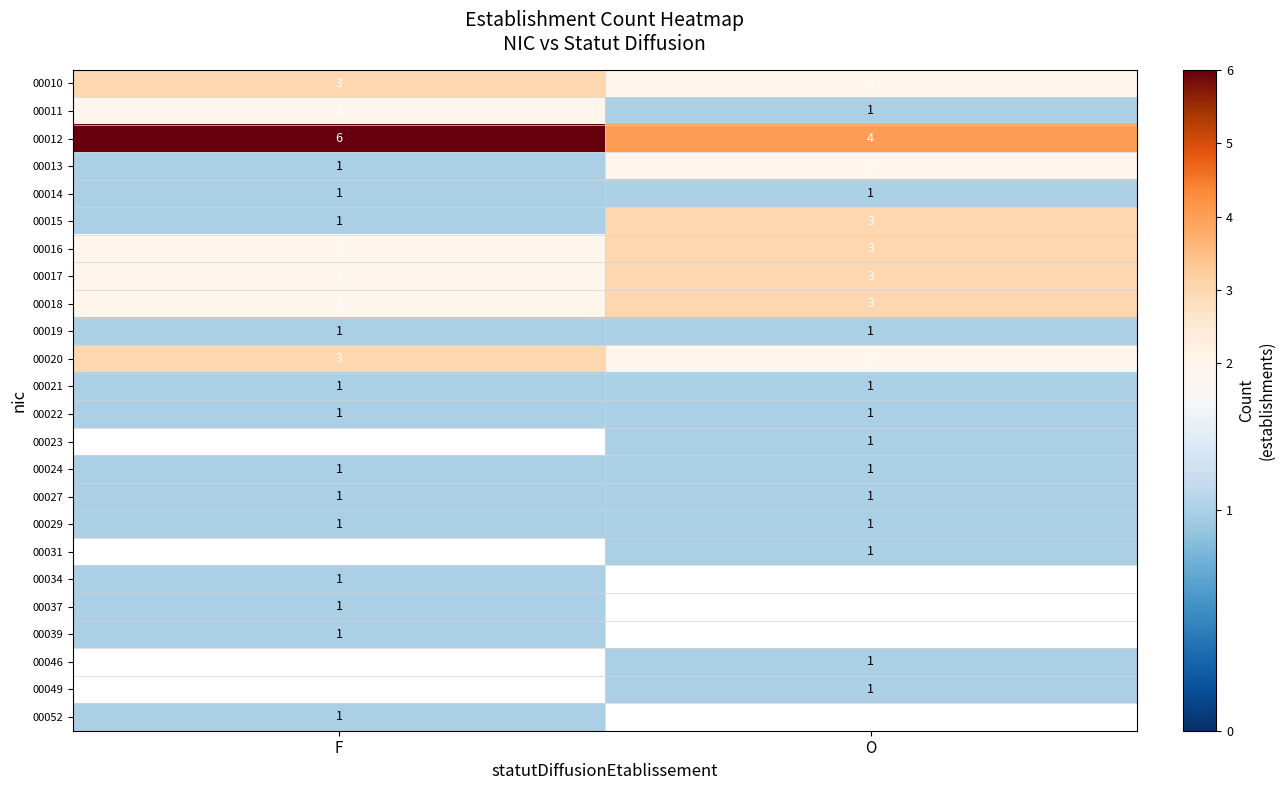

The 00019 series shows 1 at O. True or false?

True